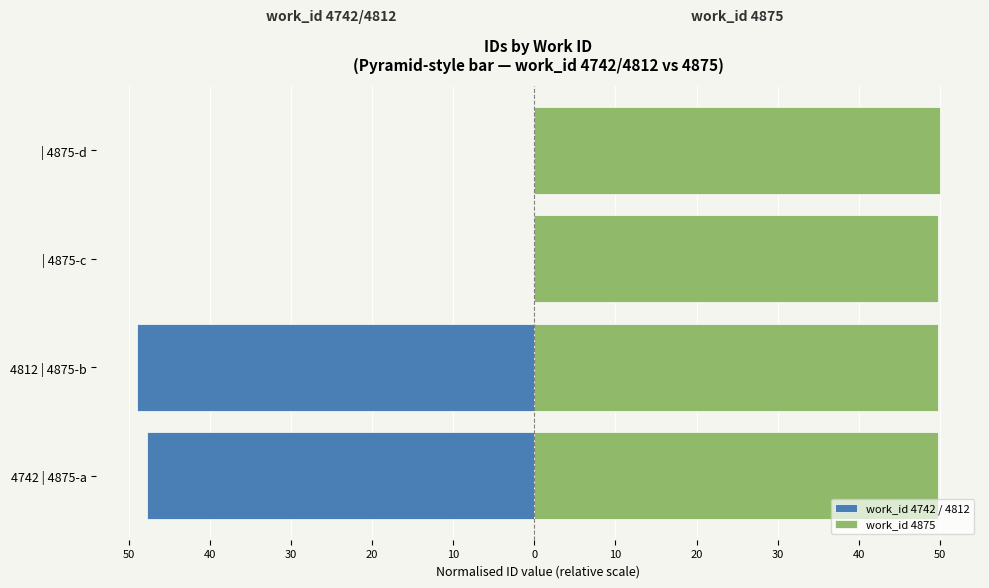

What are all the series names shown in the legend?

work_id 4742 / 4812, work_id 4875